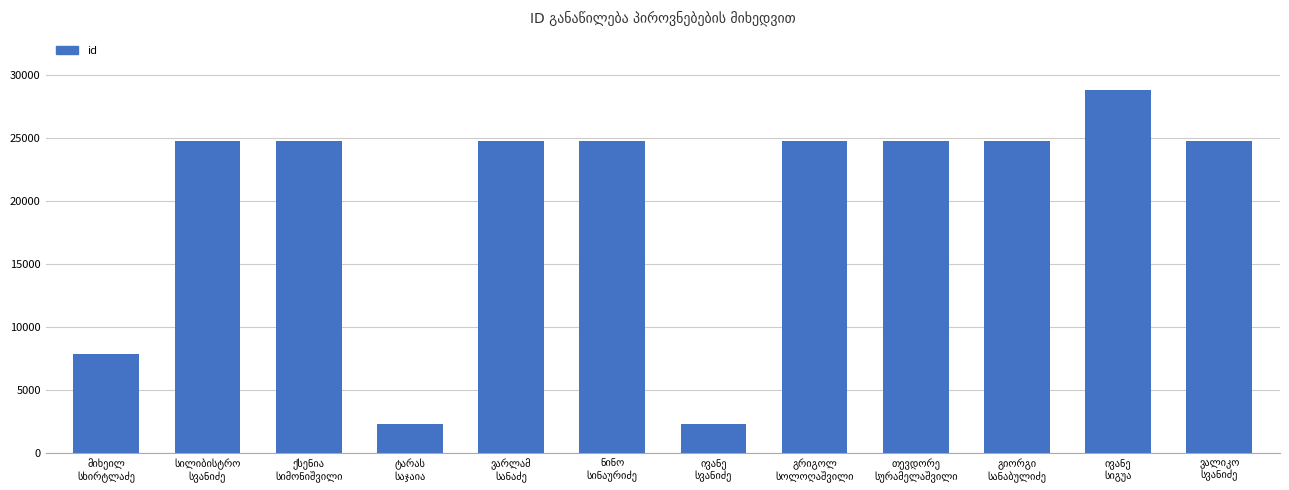

What is the sum of all values?

239872